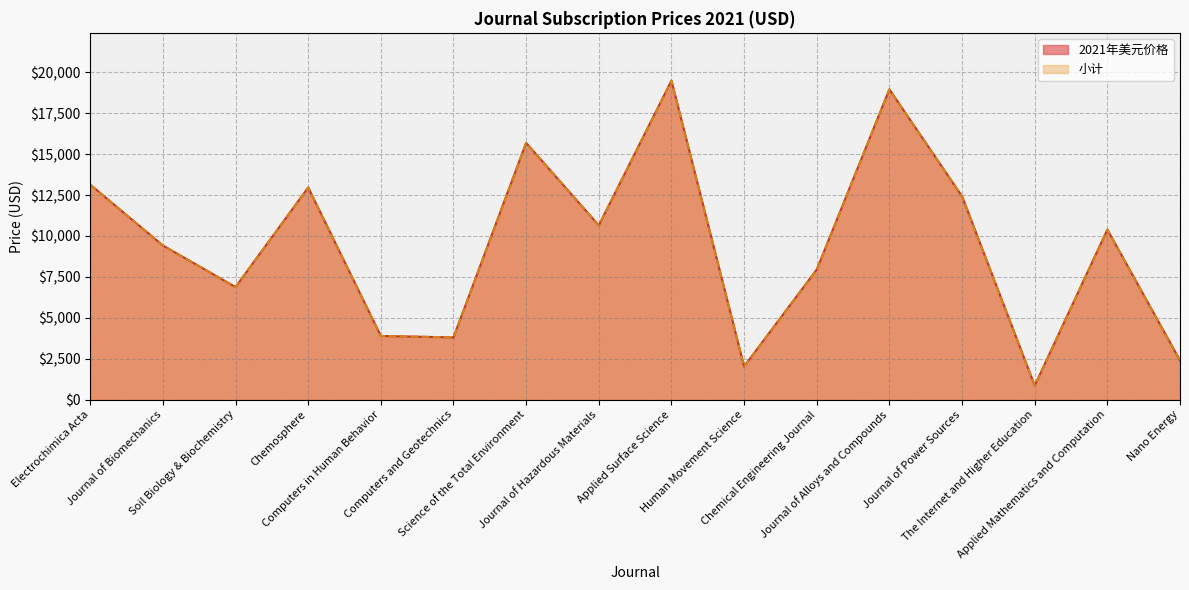

The value of 2021年美元价格 at Journal of Biomechanics is 14403. True or false?

False